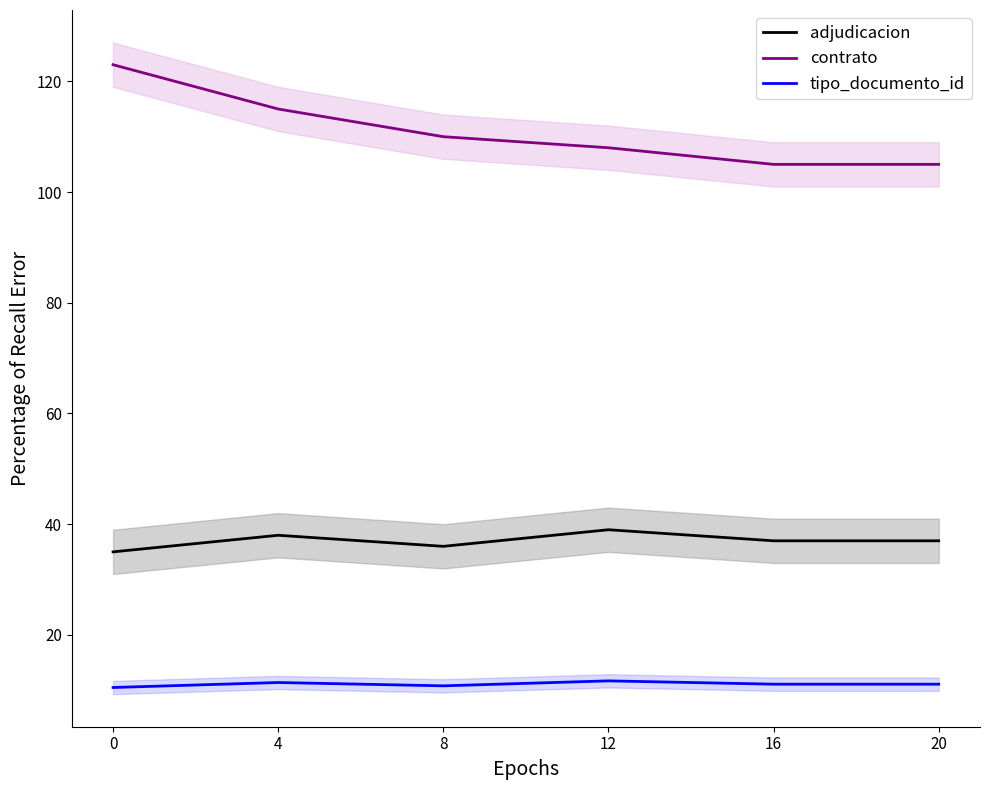

Reading left to right, what are all the values shown in this chart?

adjudicacion: 35.0	38.0	36.0	39.0	37.0	37.0
contrato: 123.0	115.0	110.0	108.0	105.0	105.0
tipo_documento_id: 10.5	11.4	10.8	11.7	11.1	11.1